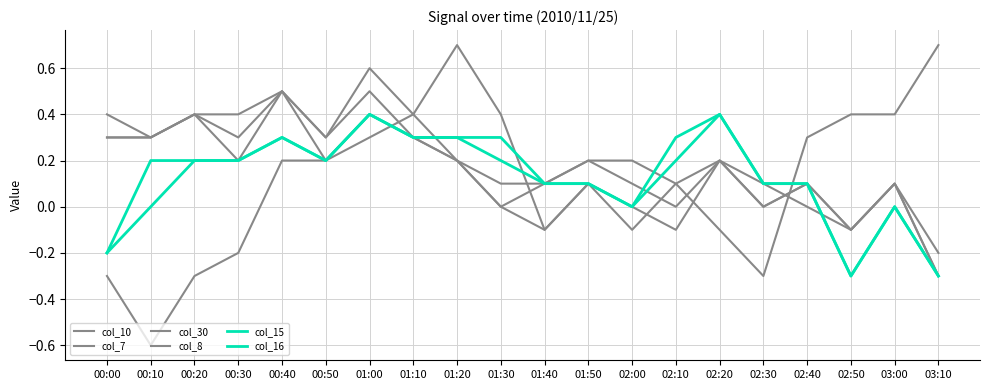

True or false: col_16 and col_7 intersect in this chart.

False